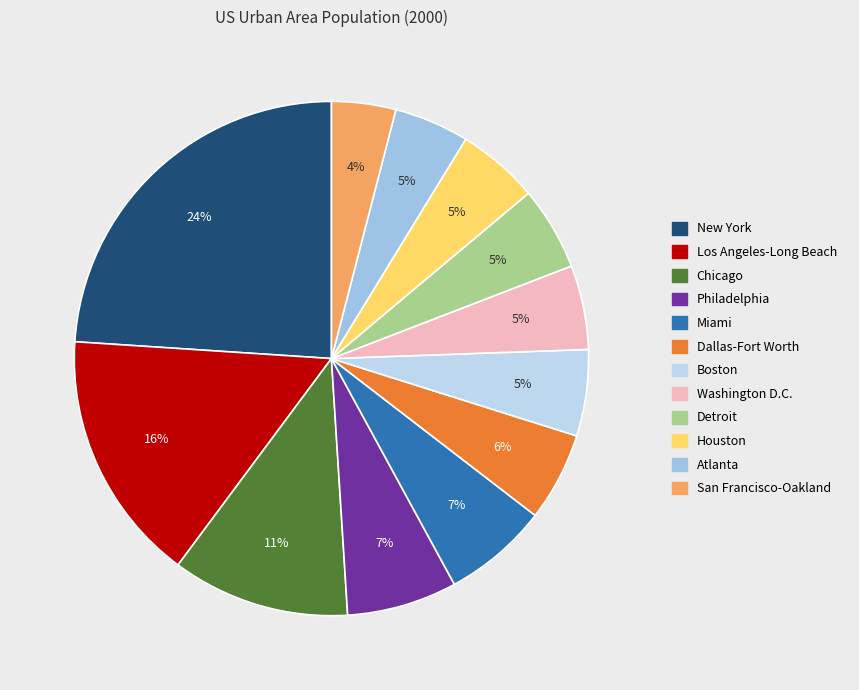

Count the number of slices in the pie.

12